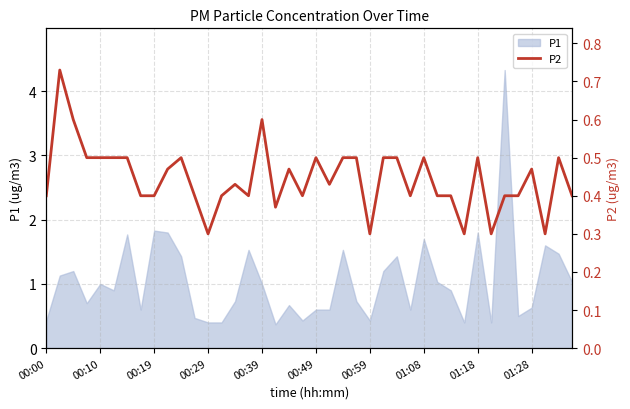

Does the chart have visible grid lines?

Yes